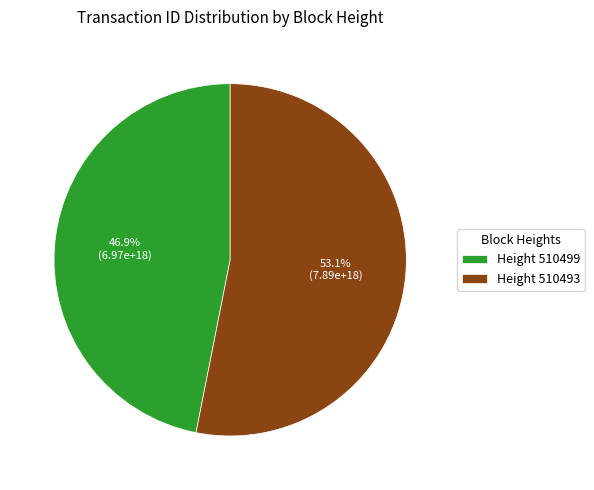

Rank the categories by value from lowest to highest.

Height 510499, Height 510493